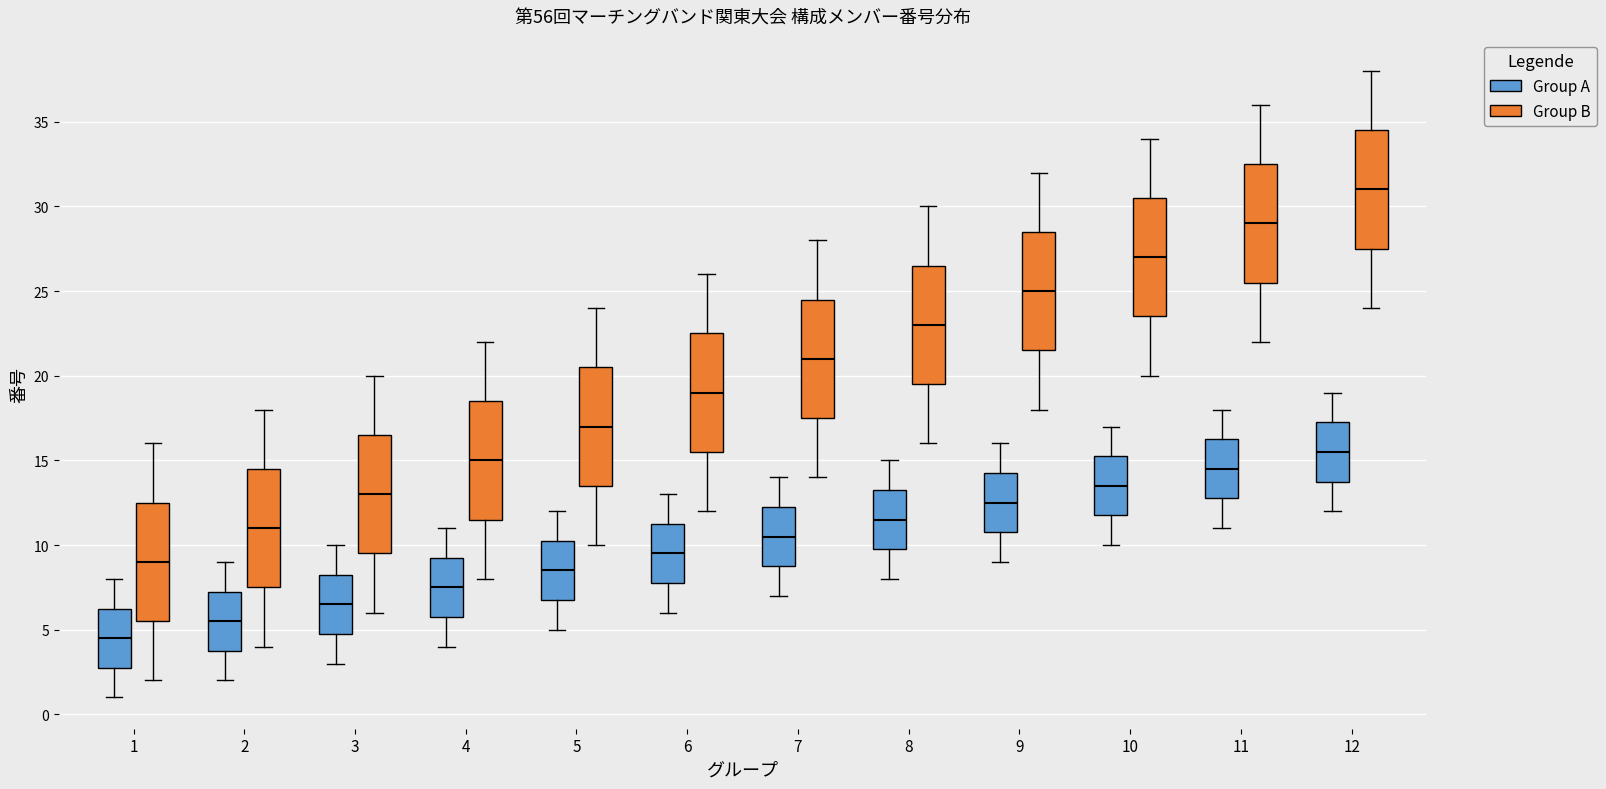

Where does the lower whisker of the box for 12 (Group B) end on the y-axis? The values are not printed on the chart, so give them approximately, as read against the axis.

24.0